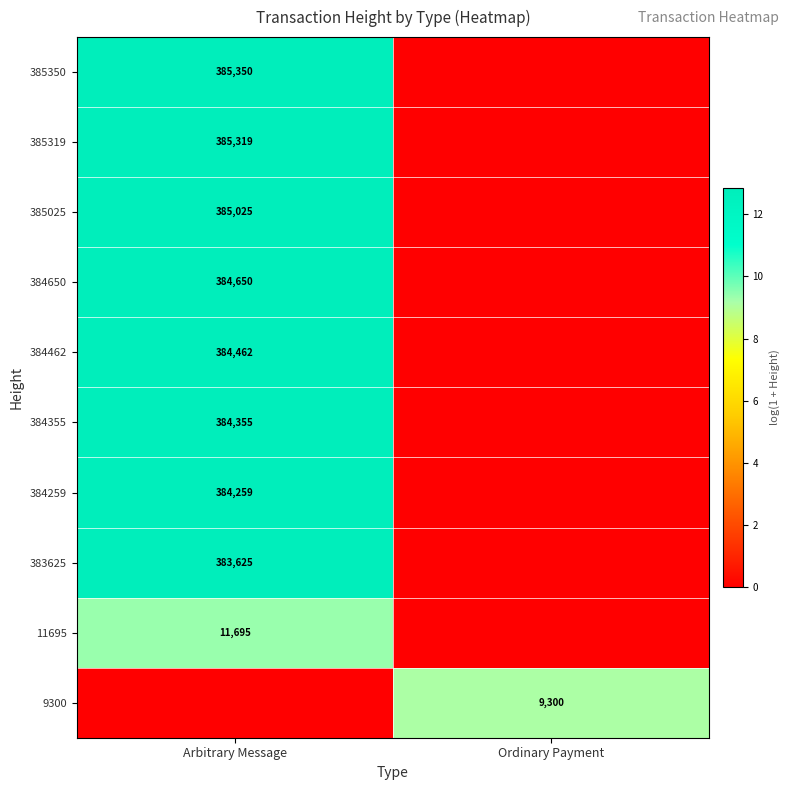

Is the value of 384650 at Arbitrary Message greater than the value of 384259 at Arbitrary Message?

Yes